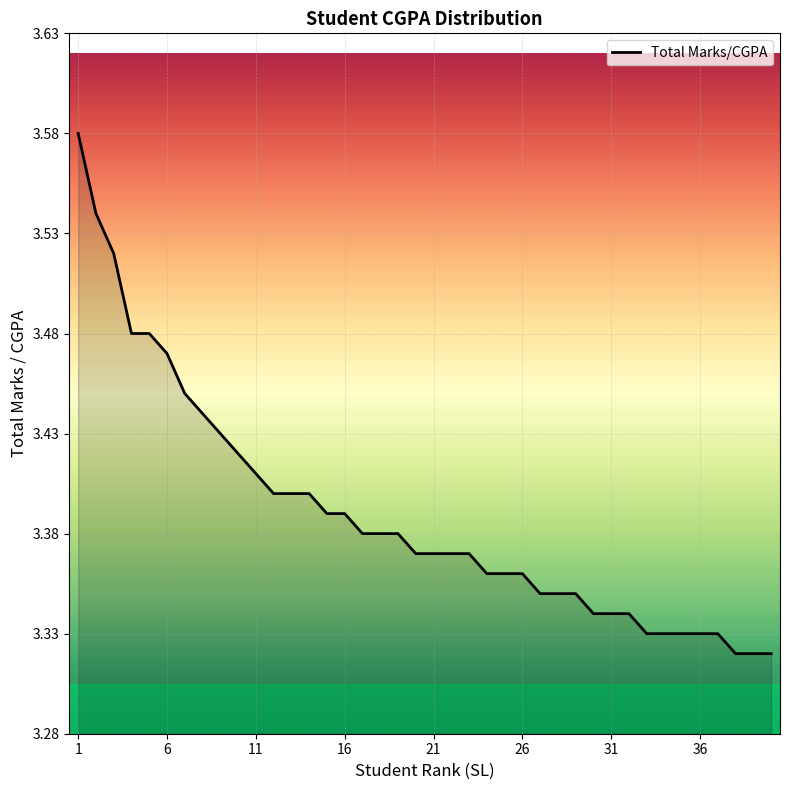

What is the difference between the maximum and minimum values?

0.3